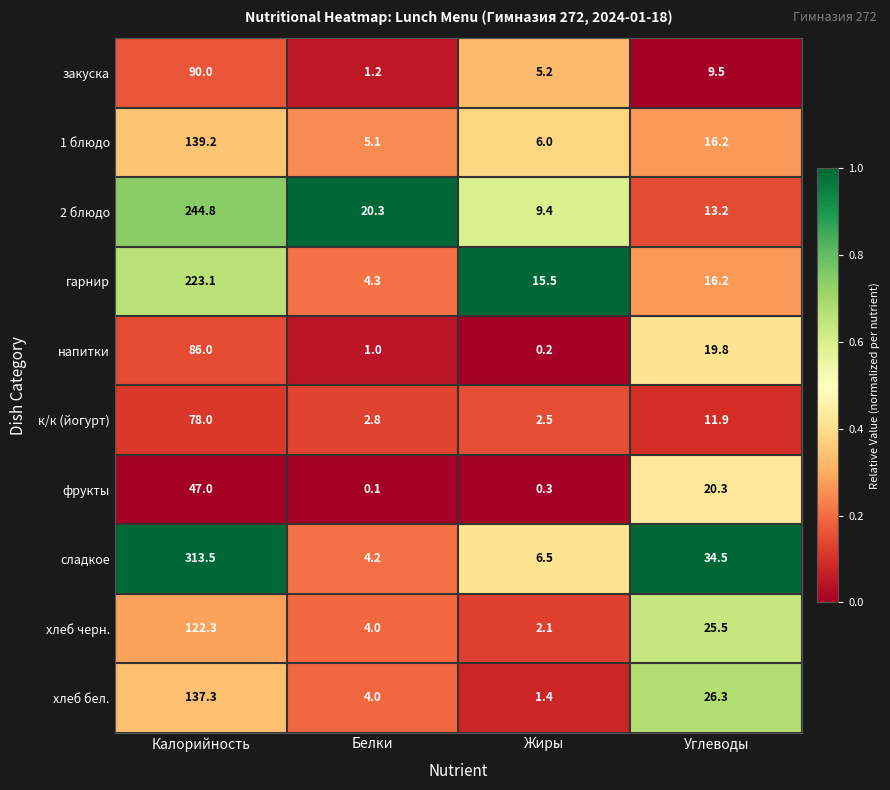

True or false: хлеб бел. has a value of 137.3 at Калорийность.

True